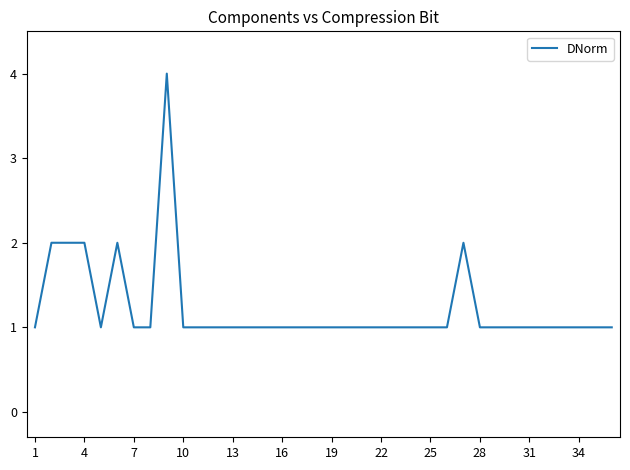

What is the ratio of the value at 25 to the value at 10?

1.0